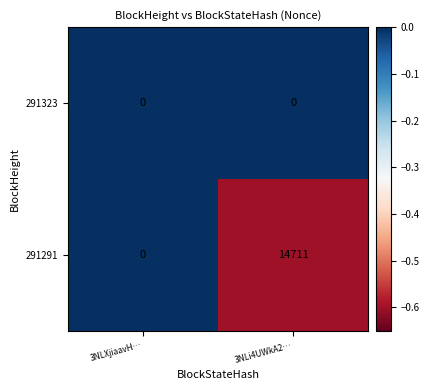

List the series in order of their overall mean, highest first.

291291, 291323